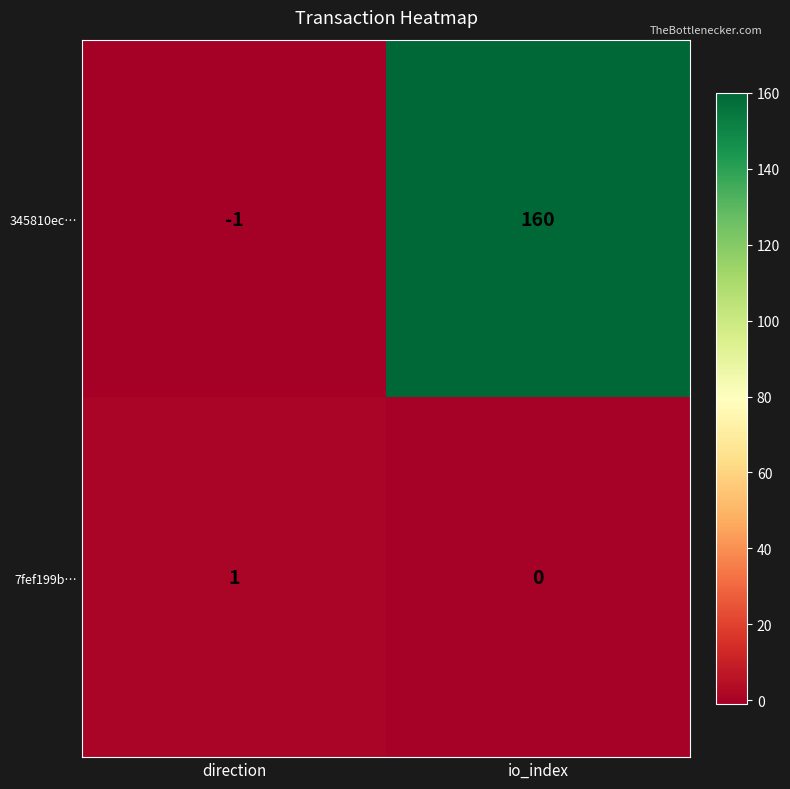

Reading left to right, transcribe all the data shown in this chart.

345810ec…: direction=-1	io_index=160
7fef199b…: direction=1	io_index=0